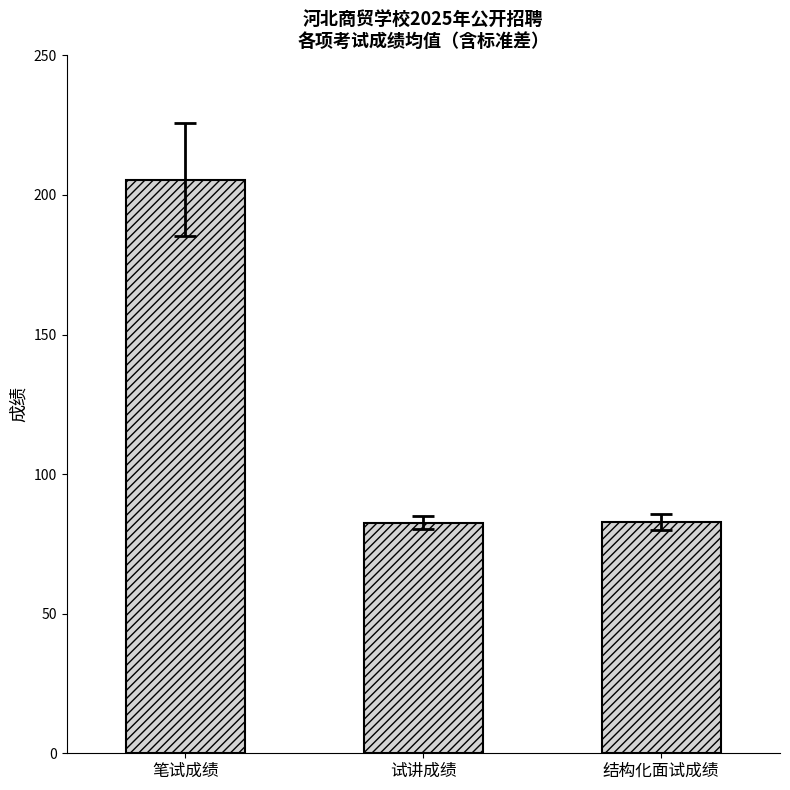

What is the minimum value shown in the chart?

82.7